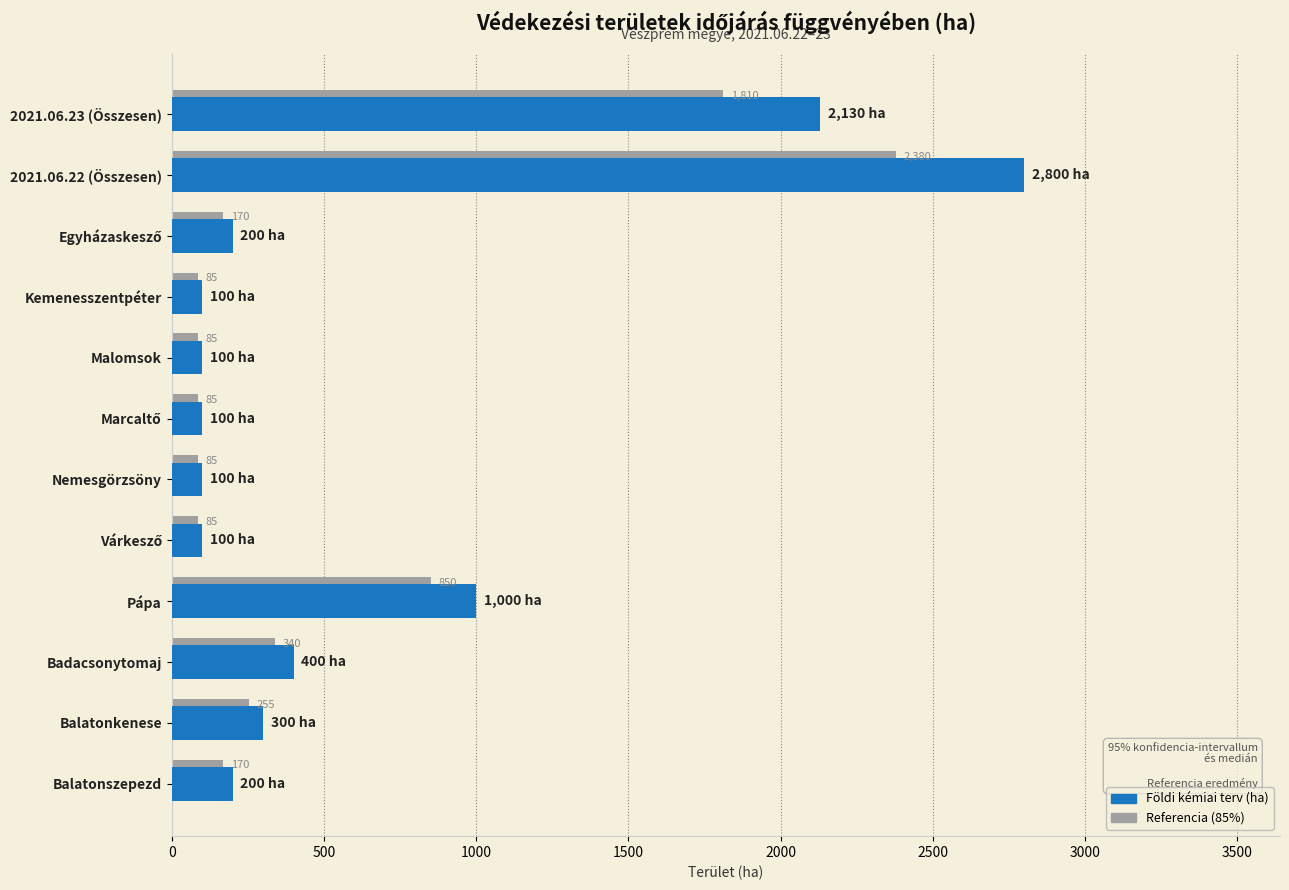

What is the difference between the second highest and minimum values in the Földi kémiai terv (ha) series?

2030.0